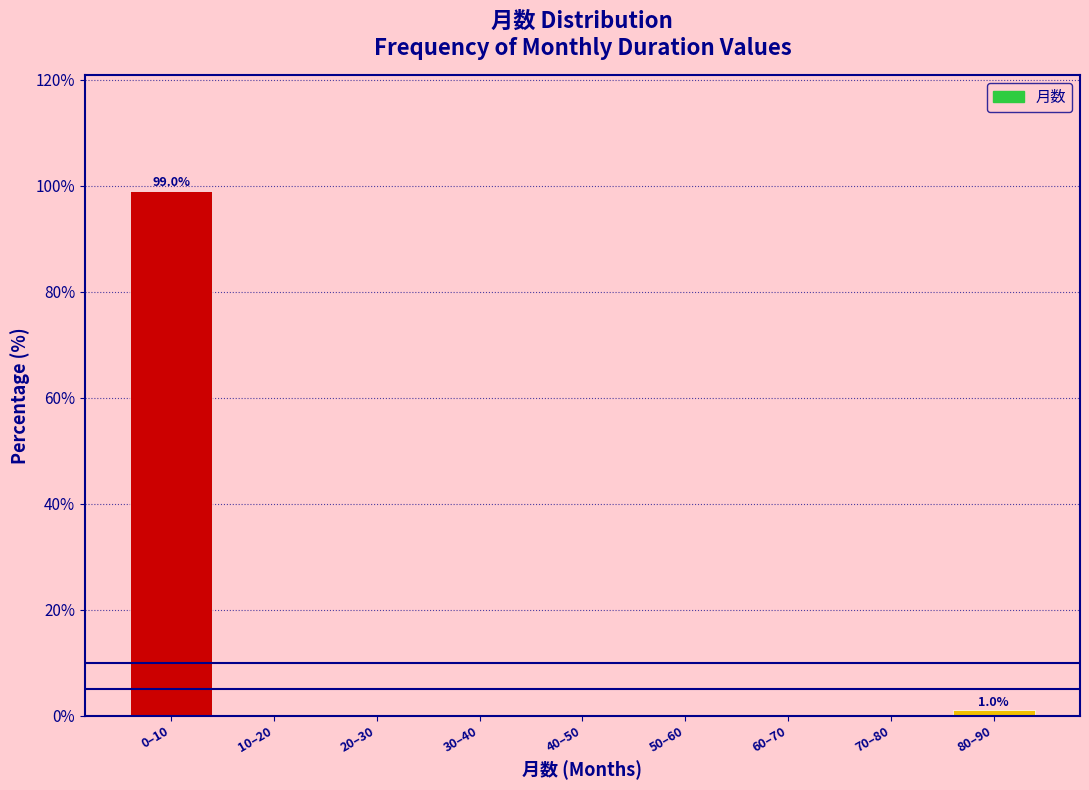

Reading left to right, what are all the values shown in this chart?

0–10=99.0	10–20=0.0	20–30=0.0	30–40=0.0	40–50=0.0	50–60=0.0	60–70=0.0	70–80=0.0	80–90=1.0